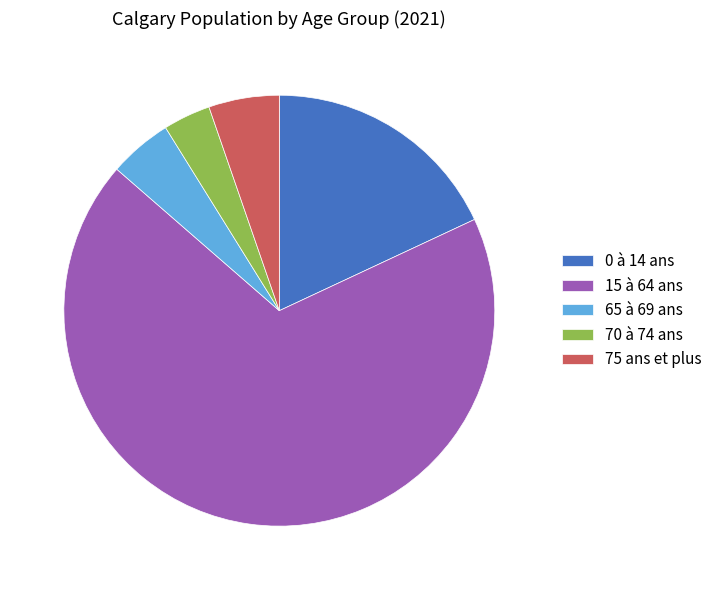

Combined, do 70 à 74 ans and 65 à 69 ans account for over 50%?

No